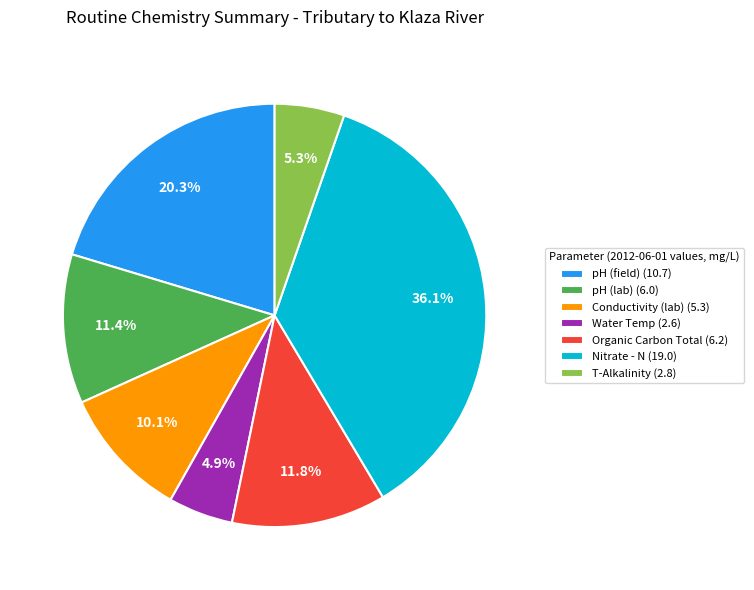

The Organic Carbon Total slice represents 12% of the pie. True or false?

True